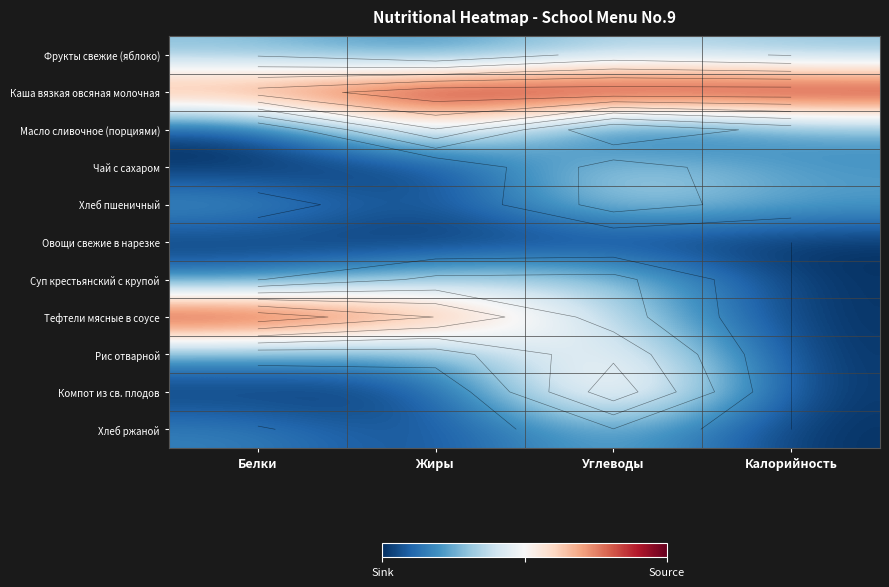

The value of Хлеб ржаной at Белки is 0.1. True or false?

False